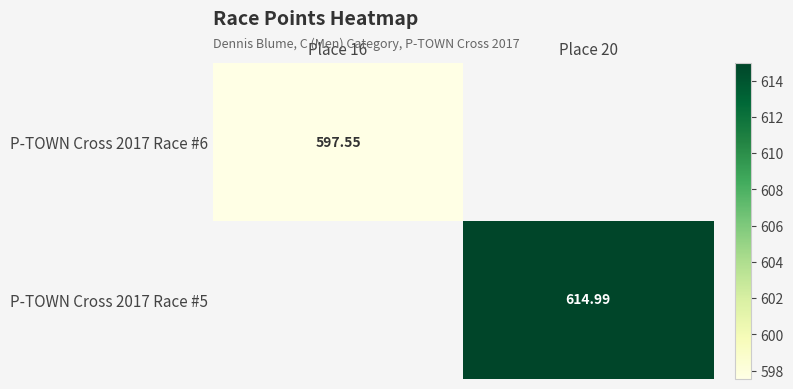

How many values in the P-TOWN Cross 2017 Race #5 series exceed 614?

1